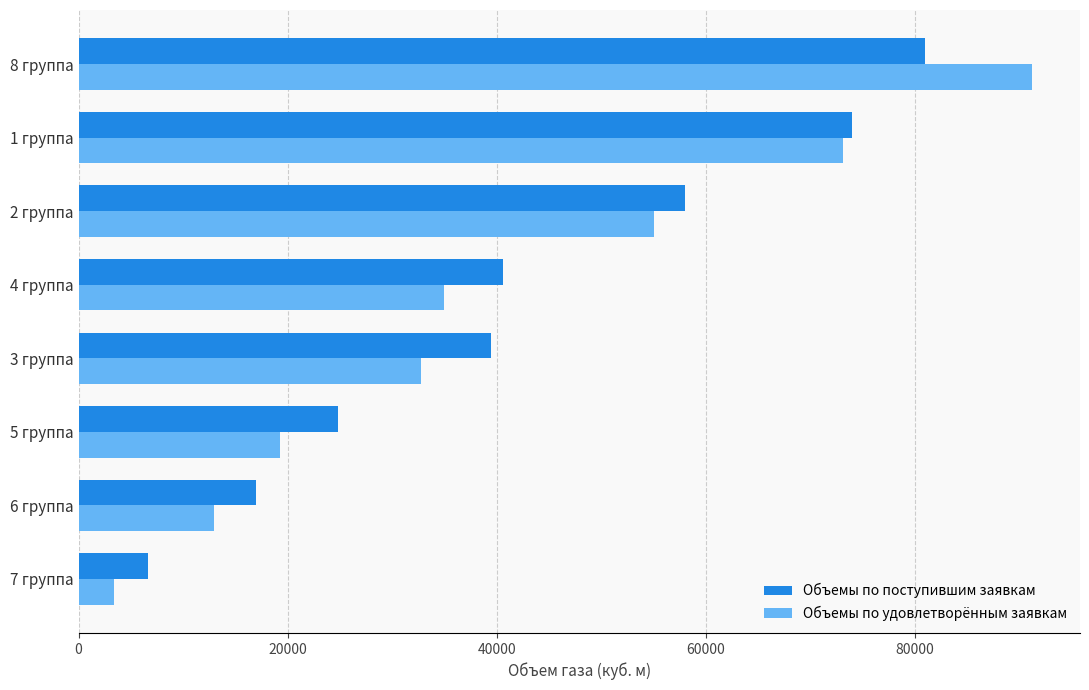

At how many categories does at least one series exceed 63865?

2